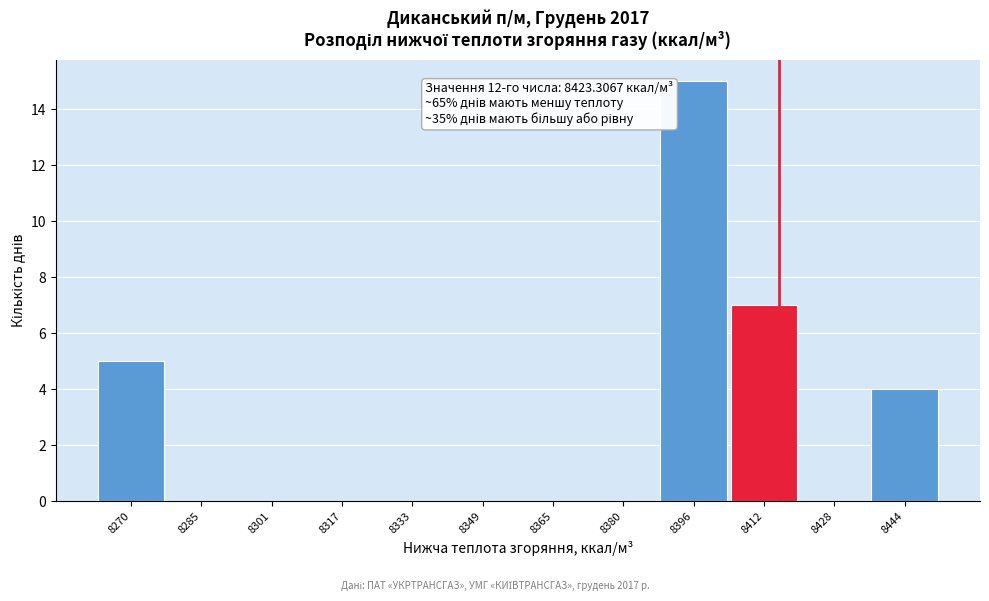

Reading left to right, extract all data points from this chart.

8270=5	8285=0	8301=0	8317=0	8333=0	8349=0	8365=0	8380=0	8396=15	8412=7	8428=0	8444=4